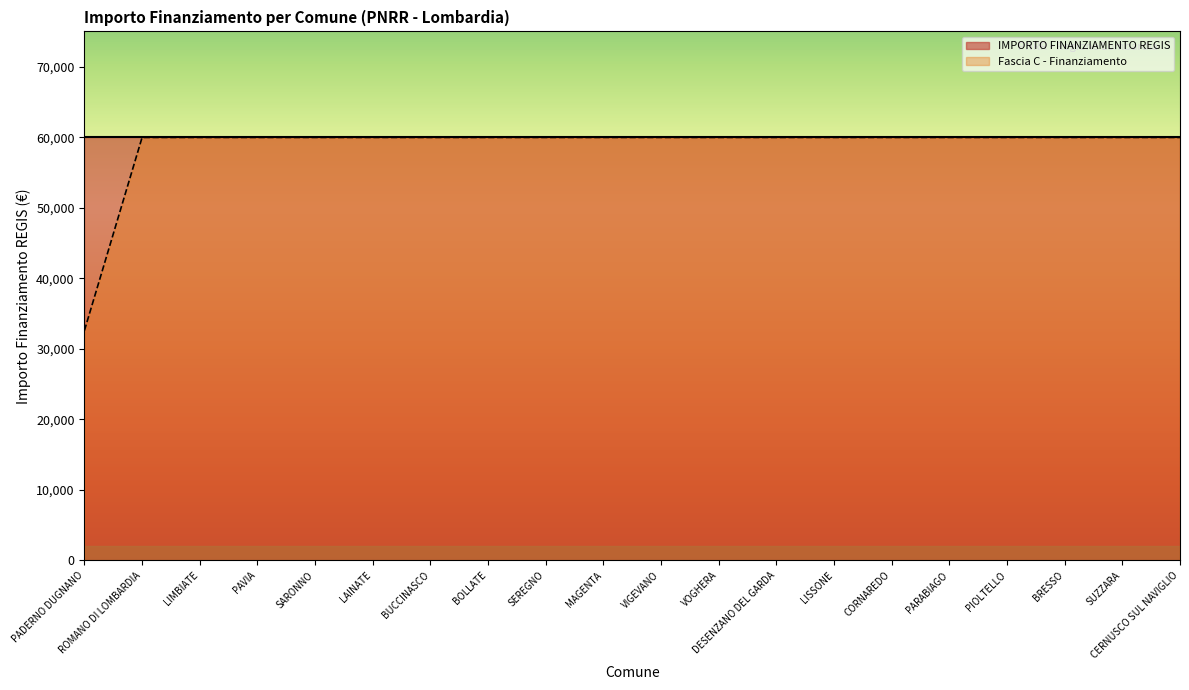

What is the maximum value shown in the chart?

59966